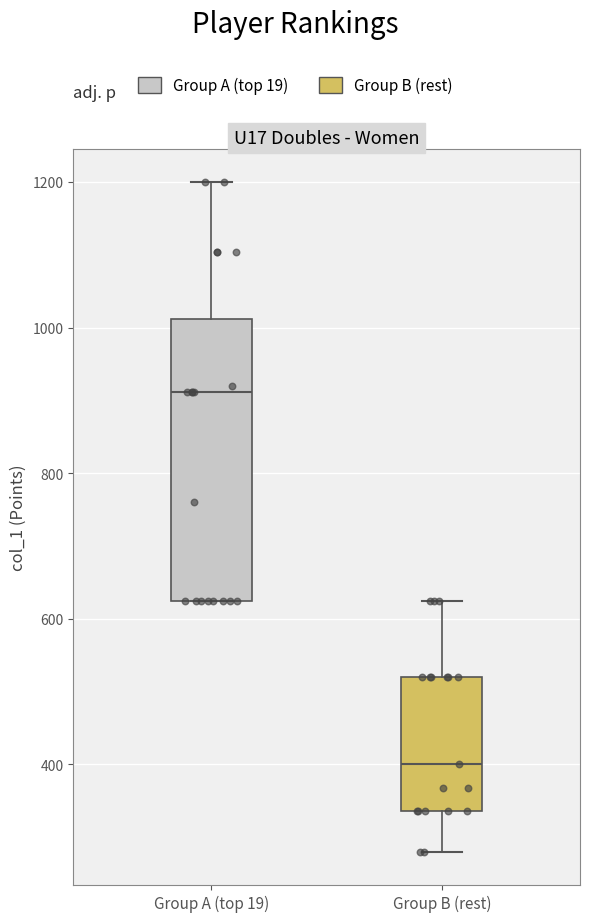

Reading left to right, read every box against the y-axis: the position of its median line, the range the box covers, and the ends of its whiskers. The values are not printed on the chart, so give them approximately, as read against the axis.

Group A (top 19): median 920, box 620 to 1020, whiskers 620 to 1200
Group B (rest): median 400, box 340 to 520, whiskers 280 to 620